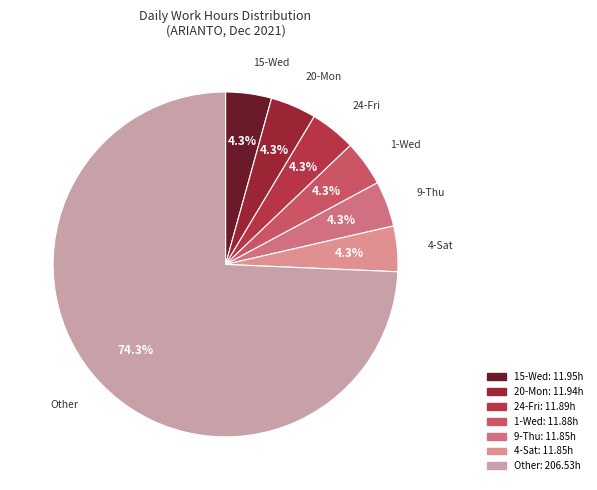

The 24-Fri slice represents 16% of the pie. True or false?

False